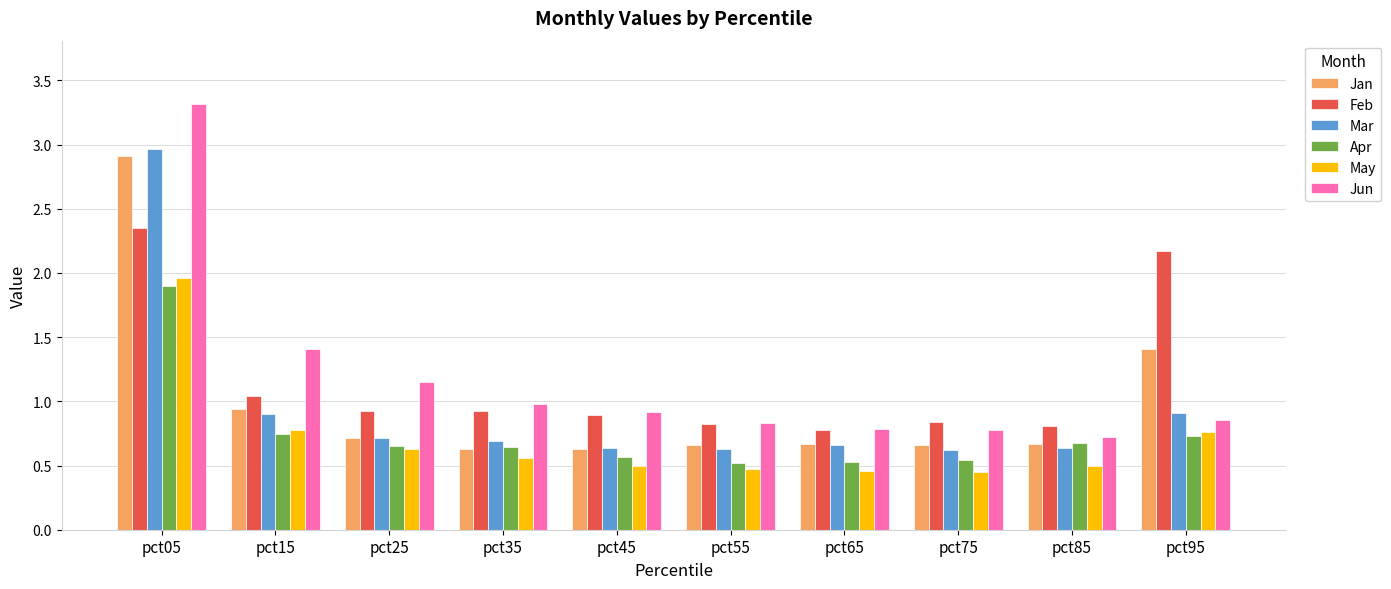

The Apr series shows 0.7 at pct15. True or false?

True